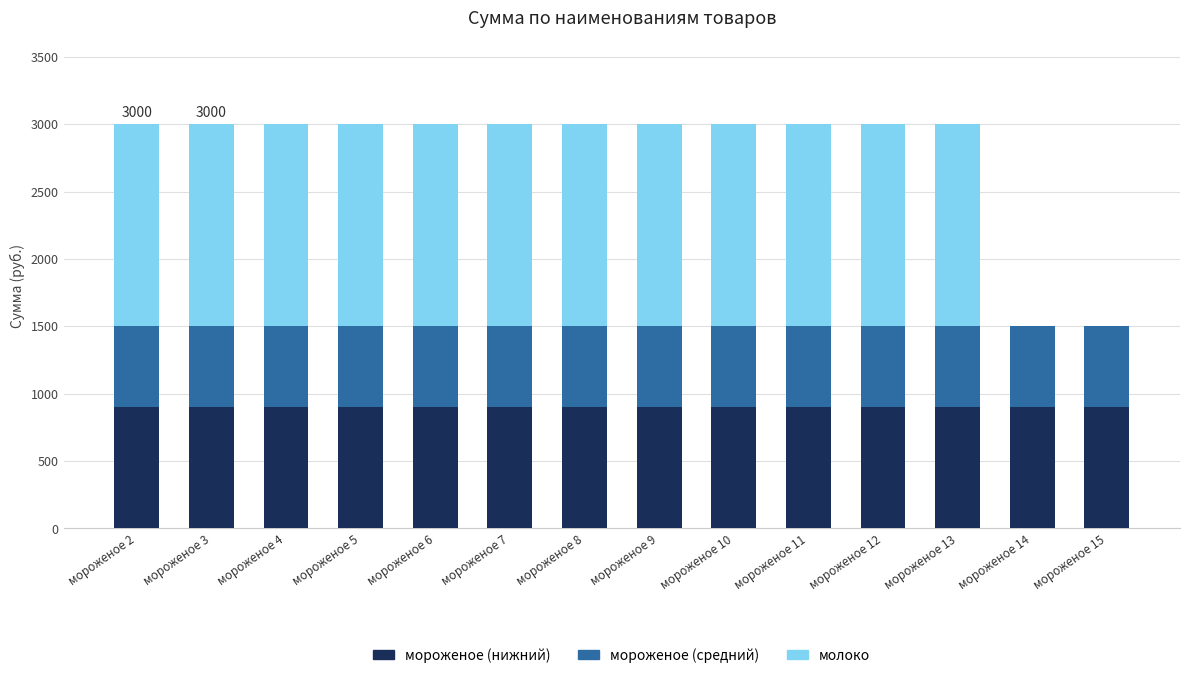

The мороженое (нижний) series shows 900 at мороженое 15. True or false?

True